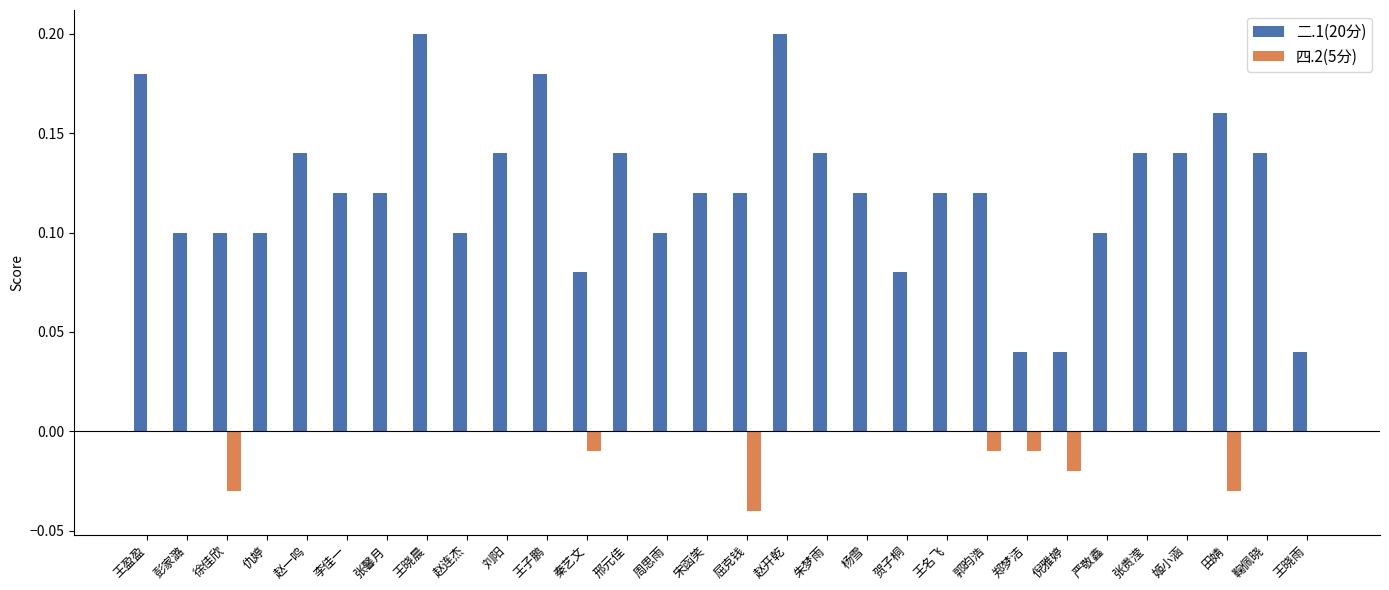

The 二.1(20分) series shows 0.1 at 王子鹏. True or false?

False